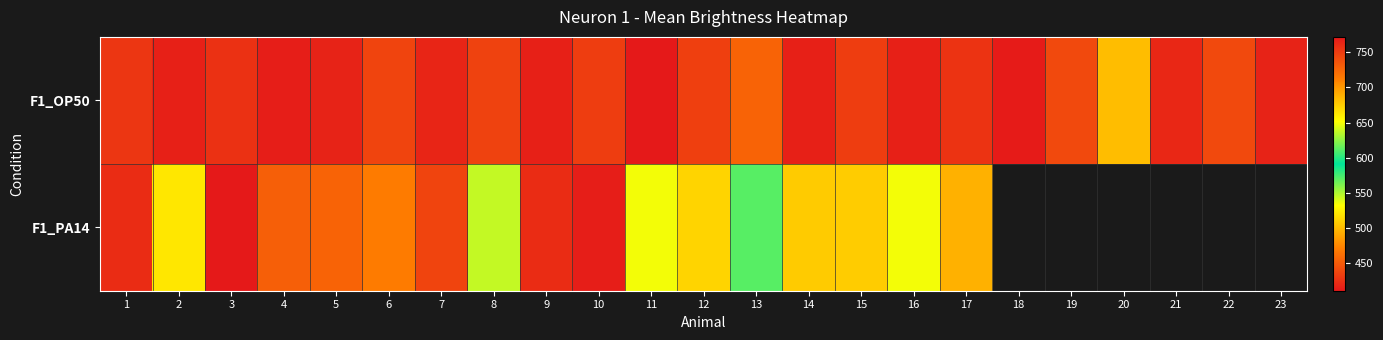

What is the average value of the F1_OP50 series?

429.0